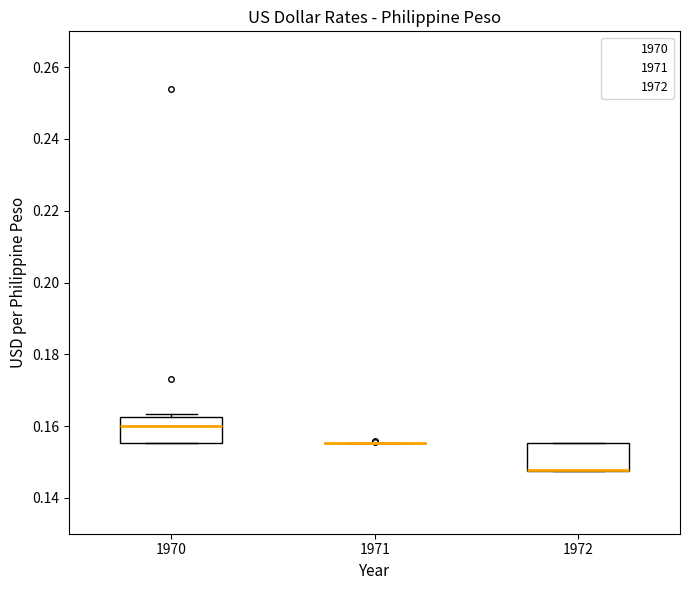

Reading left to right, transcribe this box plot: for each box, give where its median line is, the range the box spans, and where its two whiskers end, as read against the y-axis. The values are not printed on the chart, so give them approximately, as read against the axis.

1970: median 0.160, box 0.156 to 0.162, whiskers 0.156 to 0.164
1971: box collapsed to a line at 0.156, whiskers 0.156 to 0.156
1972: median 0.148 (drawn on the box's lower edge), box 0.148 to 0.156, whiskers 0.148 to 0.156